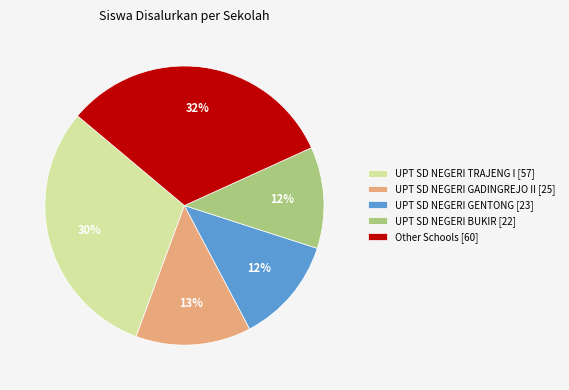

Is it true that UPT SD NEGERI GENTONG [23] is 5% of the pie?

False